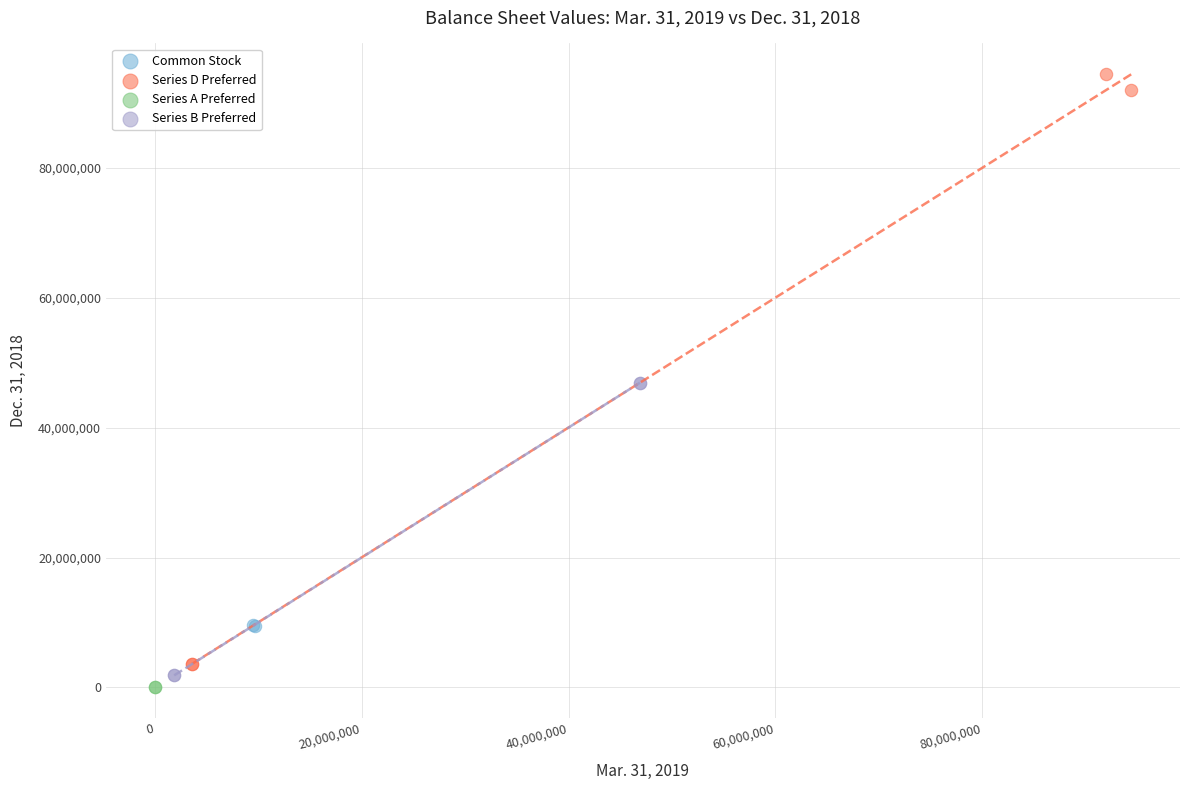

Which series contains the lowest Y value?

Series A Preferred